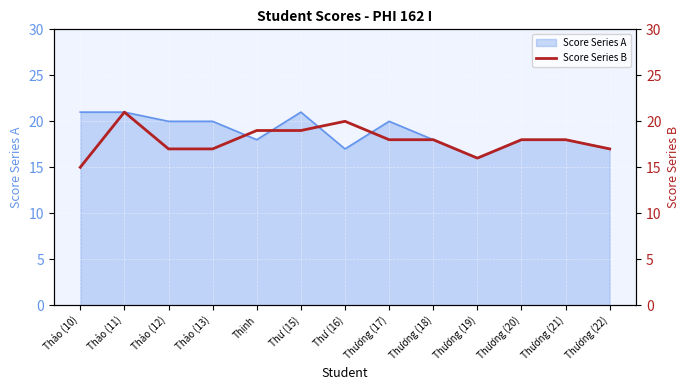

What is the maximum value for Score Series A?

21